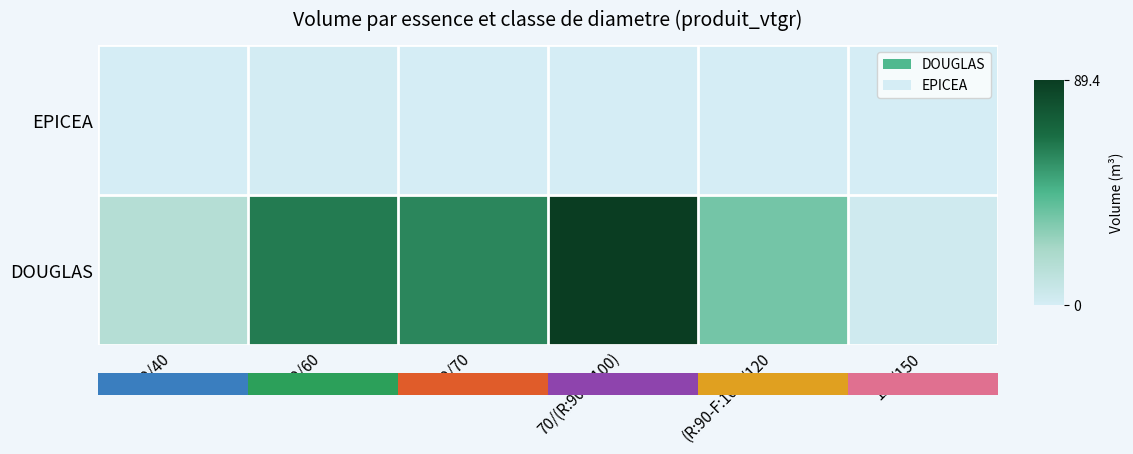

At which category does the chart reach its minimum across all series?

60/70